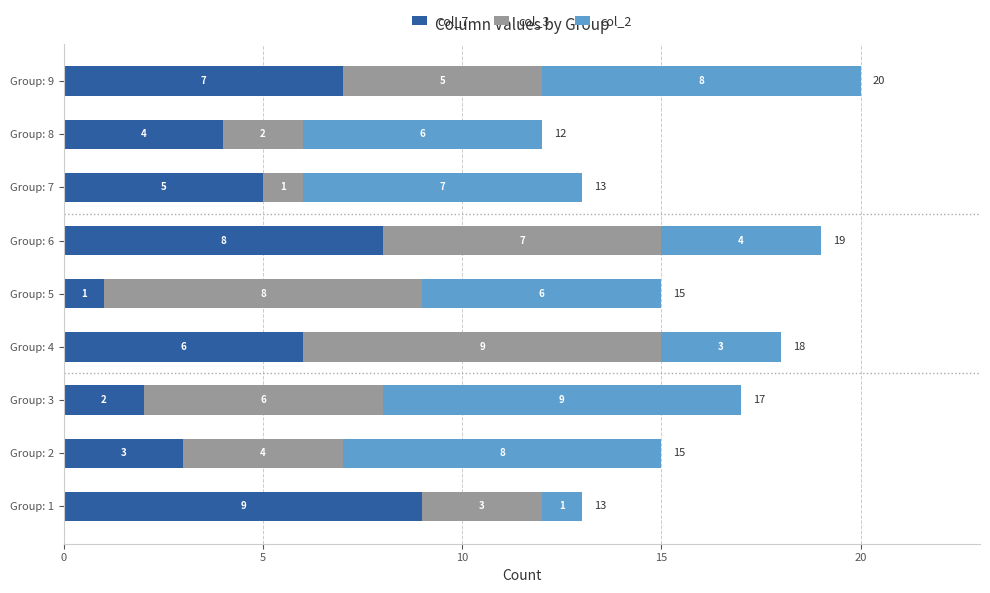

True or false: col_7 has a value of 0 at Group: 5.

False